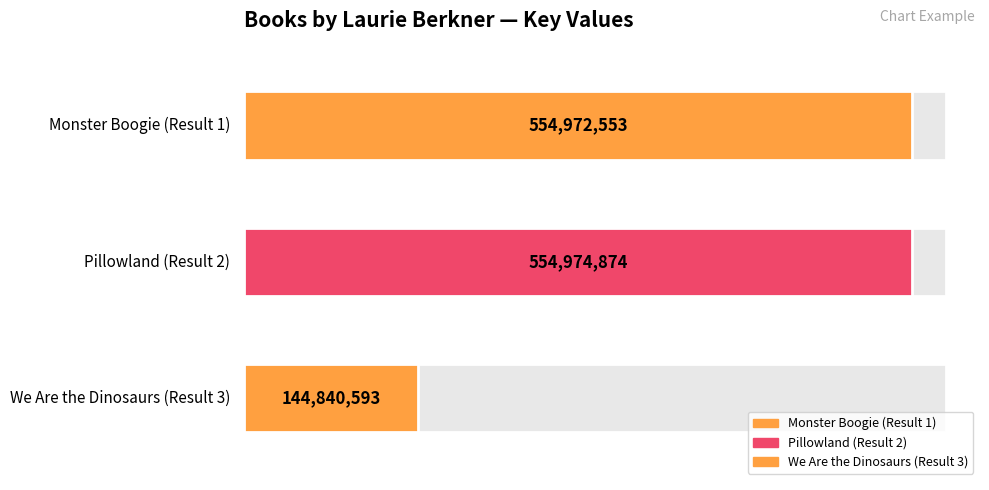

Reading left to right, transcribe all the data shown in this chart.

Monster Boogie (Result 1)=554972553	Pillowland (Result 2)=554974874	We Are the Dinosaurs (Result 3)=144840593